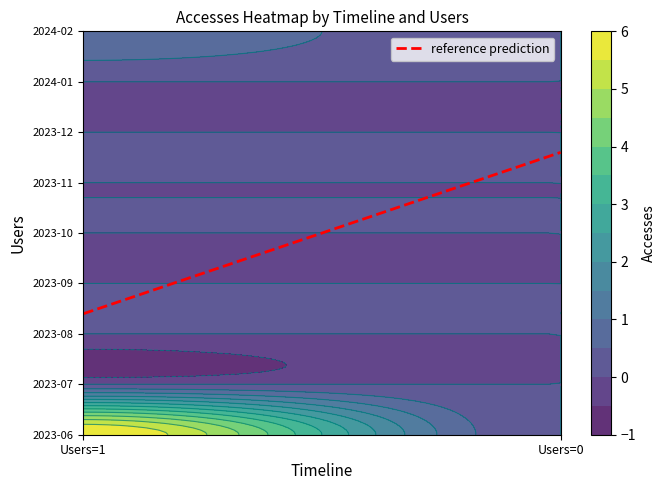

Reading left to right, what are all the values shown in this chart?

2023-06: Users=1=6	Users=0=0
2023-07: Users=1=0	Users=0=0
2023-08: Users=1=0	Users=0=0
2023-09: Users=1=0	Users=0=0
2023-10: Users=1=0	Users=0=0
2023-11: Users=1=0	Users=0=0
2023-12: Users=1=0	Users=0=0
2024-01: Users=1=0	Users=0=0
2024-02: Users=1=1	Users=0=0